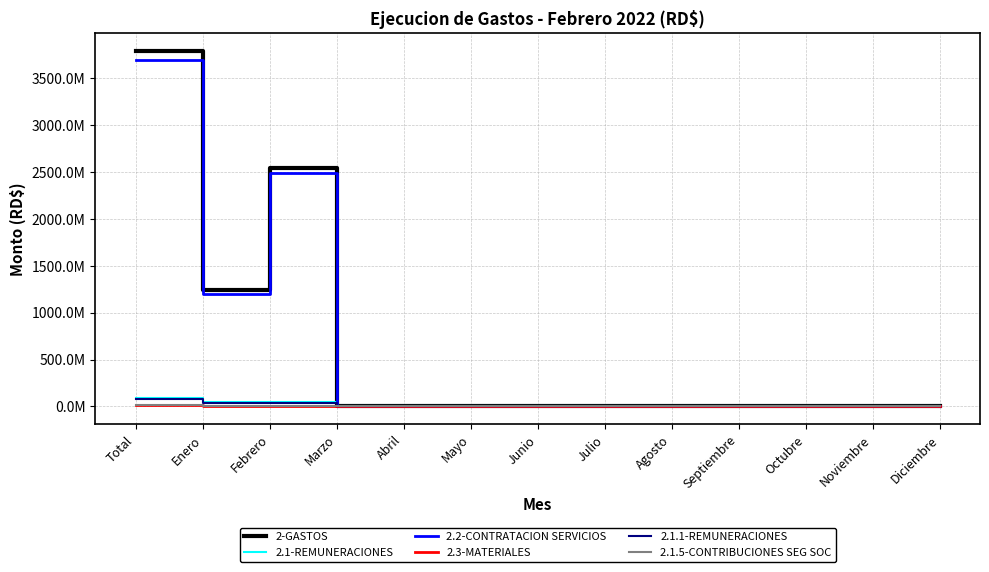

What position from the right is Mayo?

8